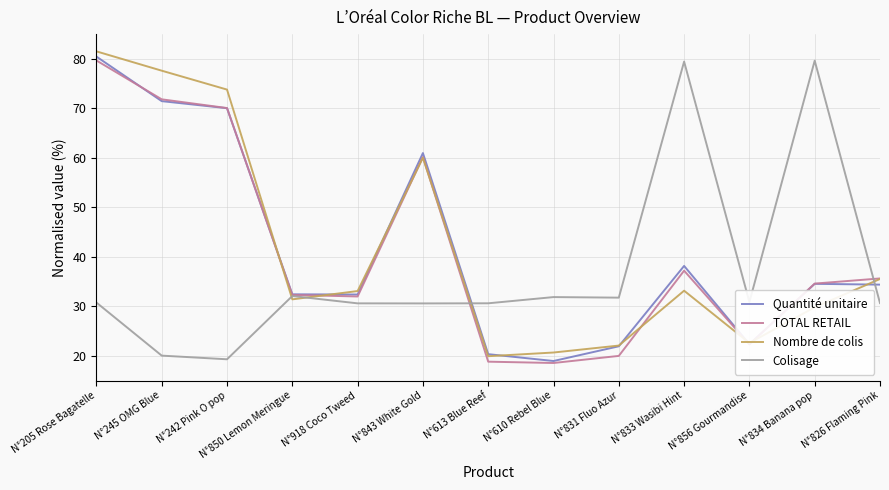

What is the label of the 8th point from the right?

N°843 White Gold